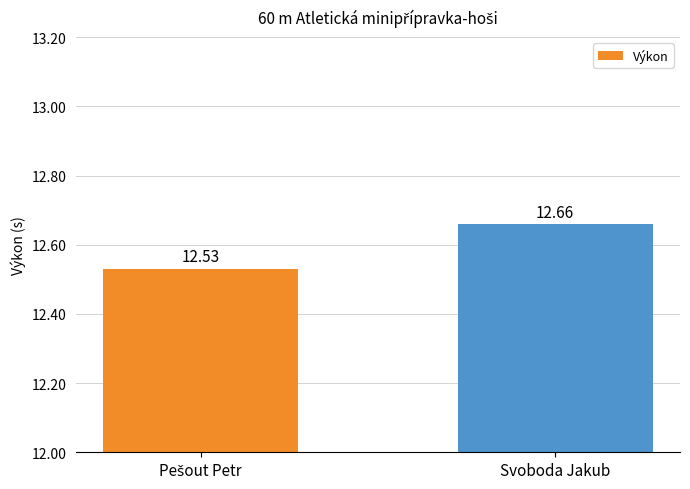

Which category has the highest value across all series?

Svoboda Jakub